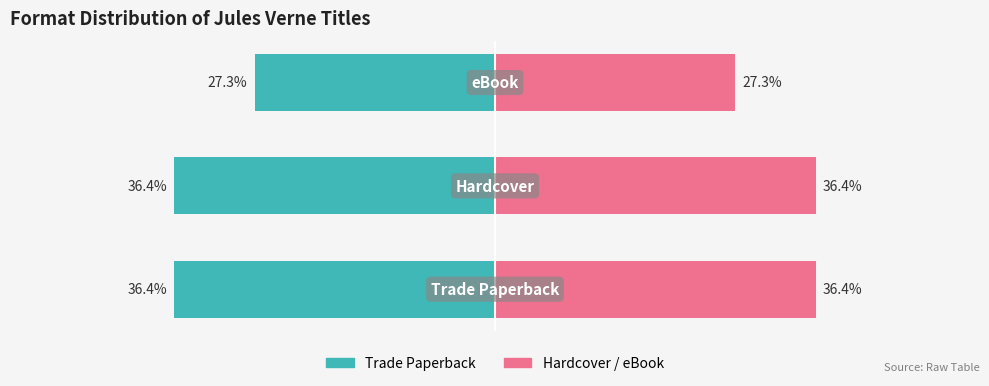

Reading right to left, what are all the values shown in this chart?

Trade Paperback: 2=-27.3	1=-36.4	0=-36.4
Hardcover/eBook: 2=27.3	1=36.4	0=36.4